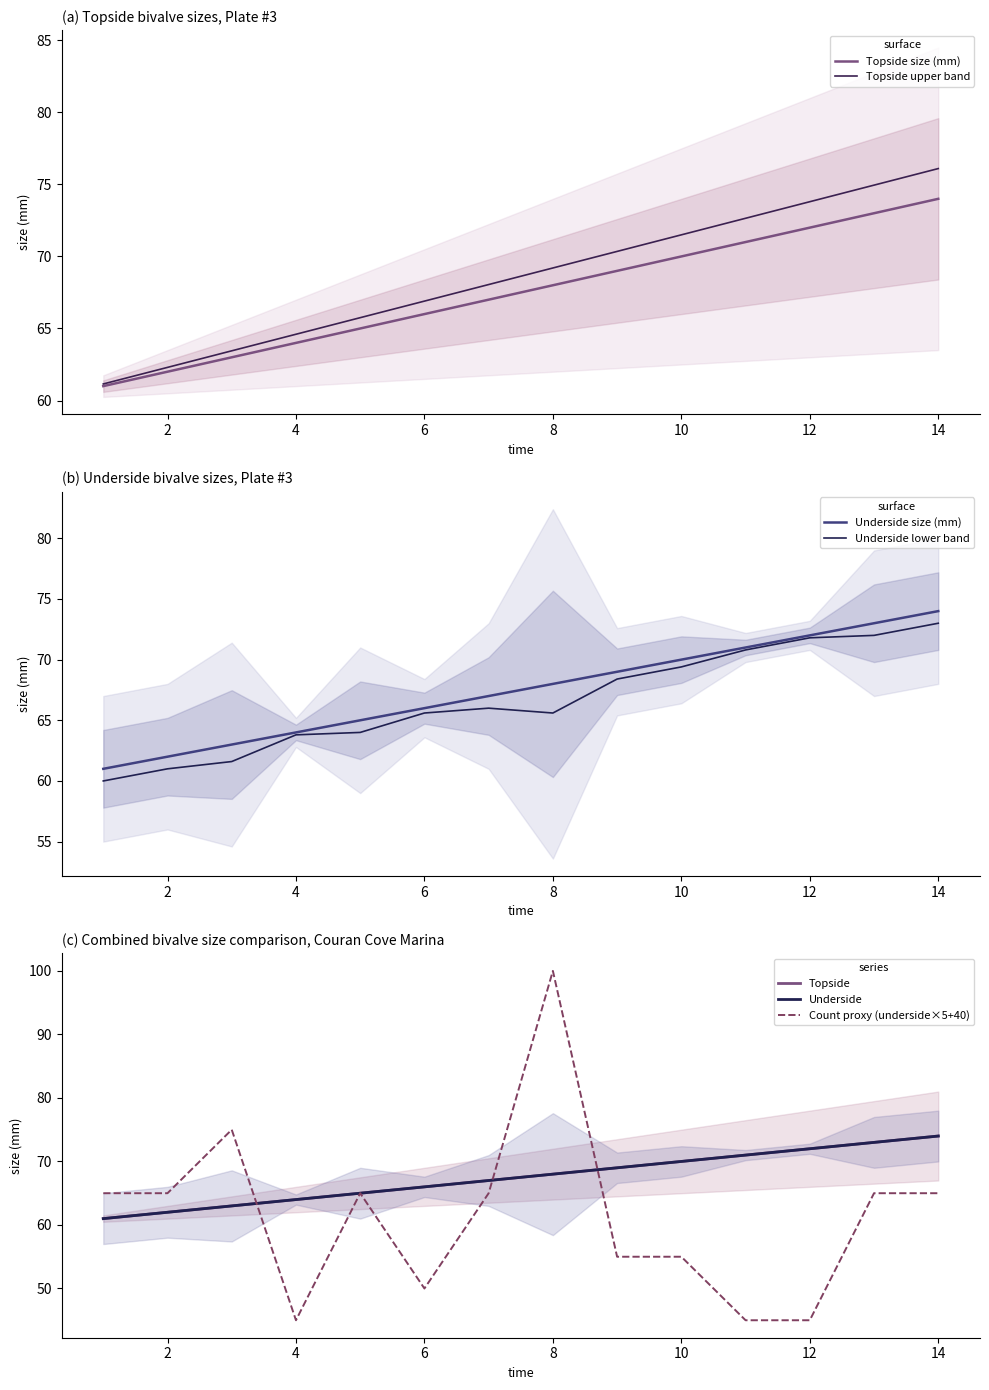

True or false: Topside size (mm) has a value of 64.0 at 4.

True